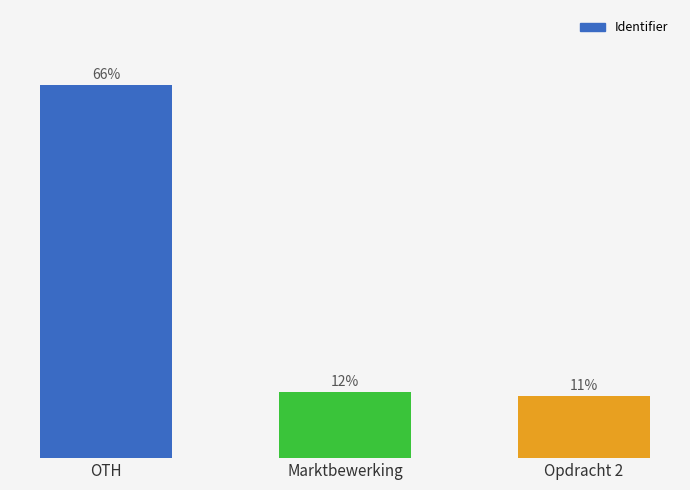

List the labels in order of value, smallest first.

Opdracht 2, Marktbewerking, OTH